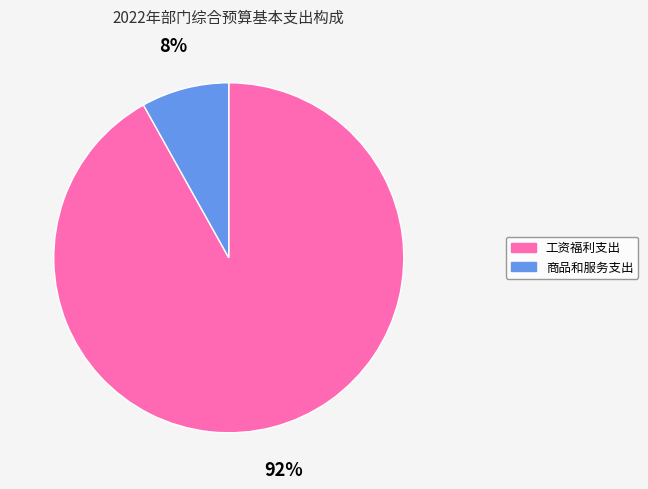

Between 工资福利支出 and 商品和服务支出, which is larger?

工资福利支出